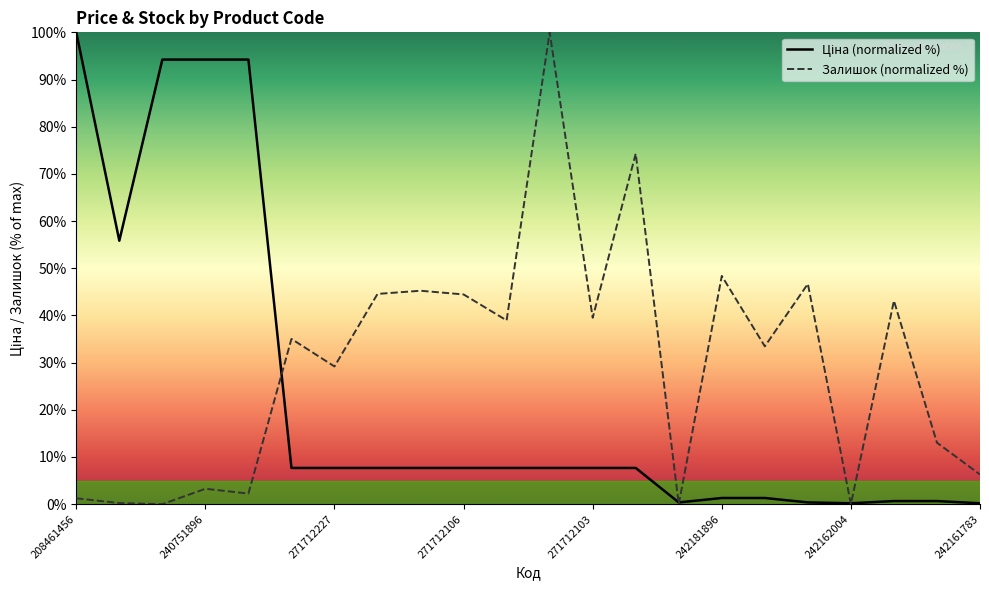

True or false: Ціна (normalized %) has a value of 1.0 at 20.

False